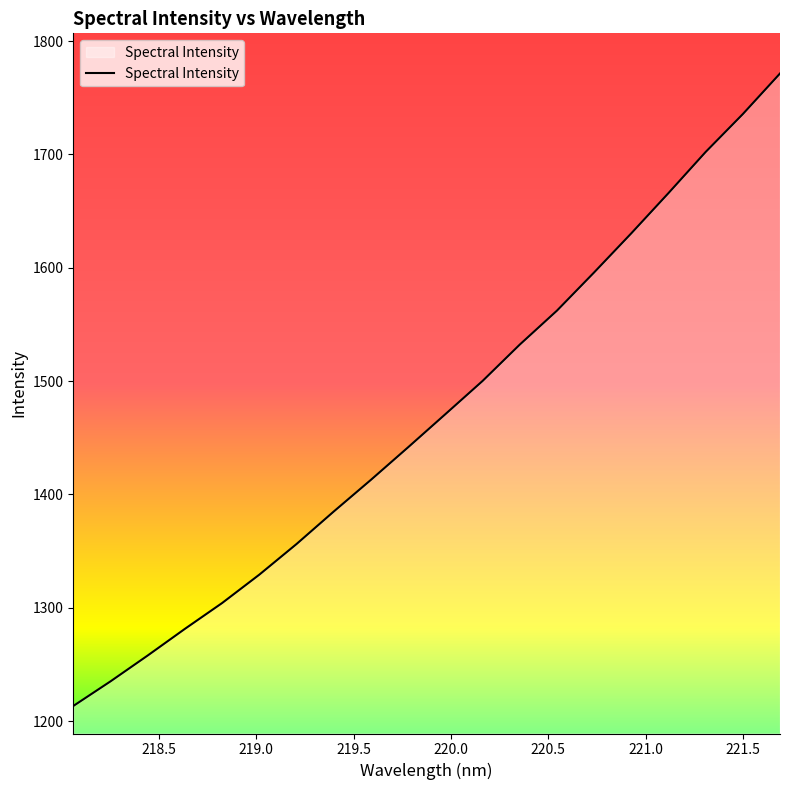

Reading right to left, transcribe all the data shown in this chart.

1771.4	1735.6	1702.2	1665.9	1630.4	1595.9	1562.2	1532.2	1500.2	1470.9	1441.7	1413.0	1385.0	1356.3	1329.3	1304.3	1281.5	1258.0	1235.2	1213.4